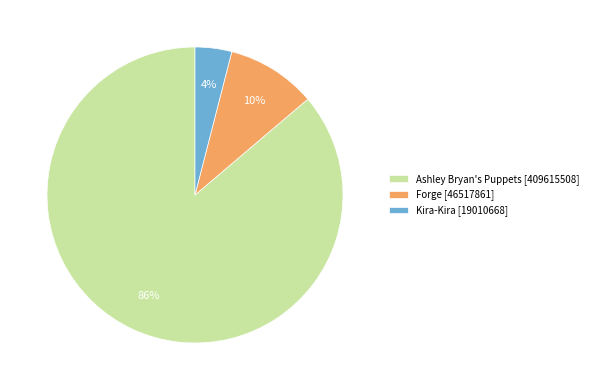

How many slices are in this pie chart?

3